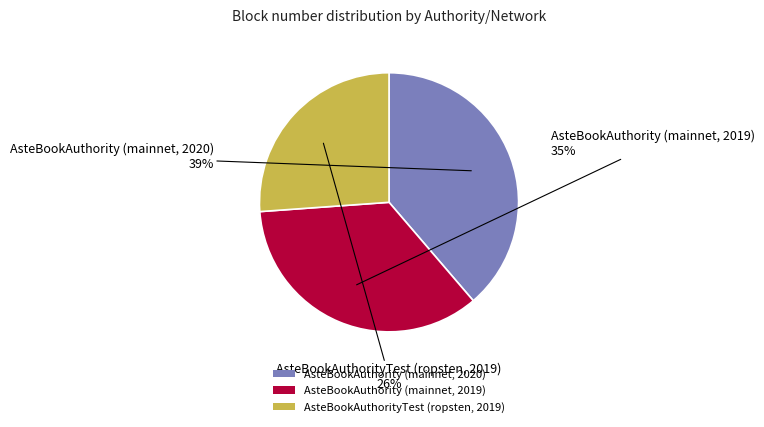

What percentage is the AsteBookAuthorityTest (ropsten, 2019) slice, to the nearest percent?

26%